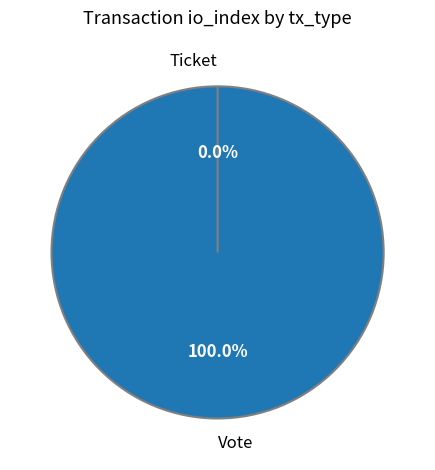

What portion of the pie excludes Ticket?

100.0%